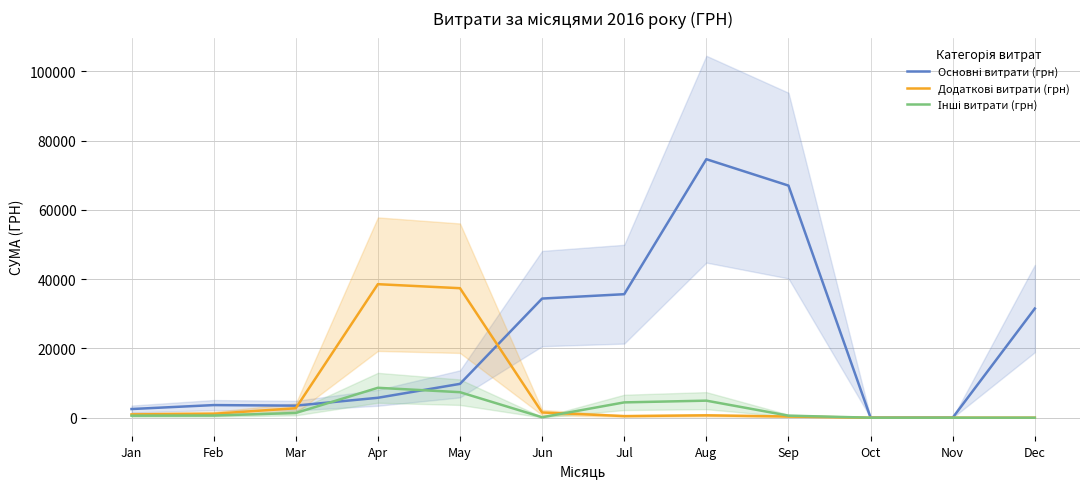

What is the approximate value of Основні витрати (грн) at Aug?

74622.1